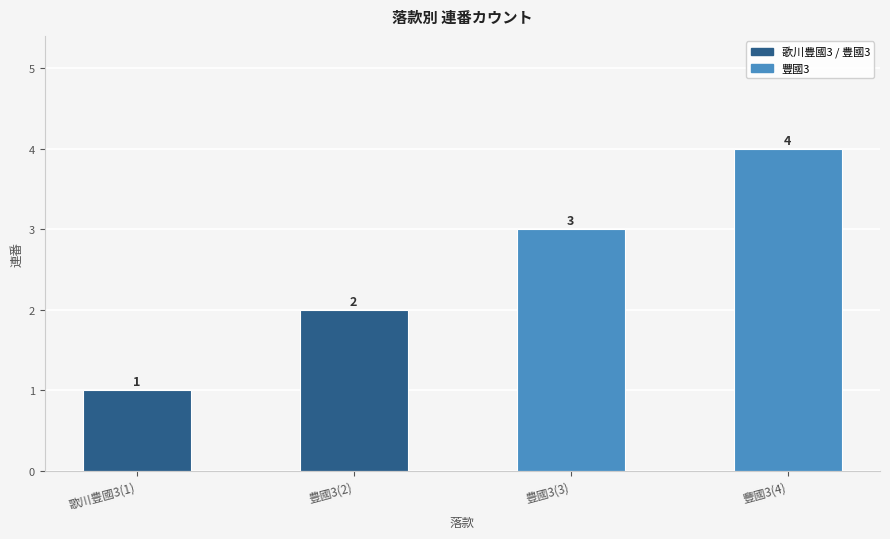

At which category does the chart reach its minimum across all series?

歌川豊國3